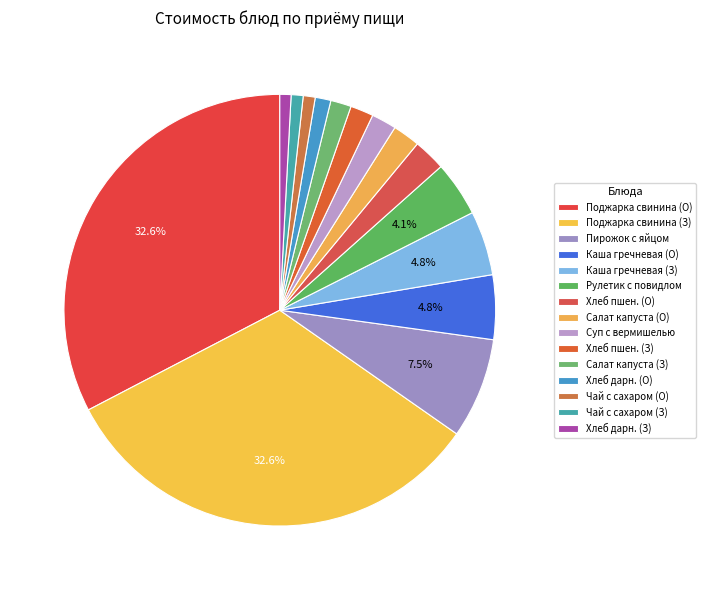

How many segments does this pie chart have?

15